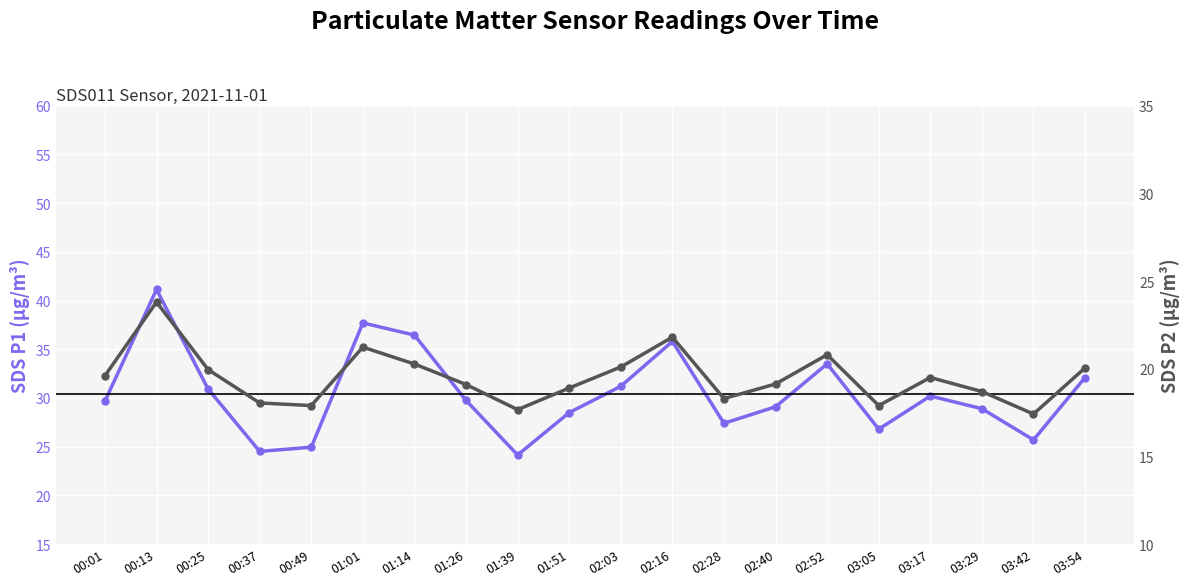

True or false: SDS_P1 and SDS_P2 cross at least once.

False